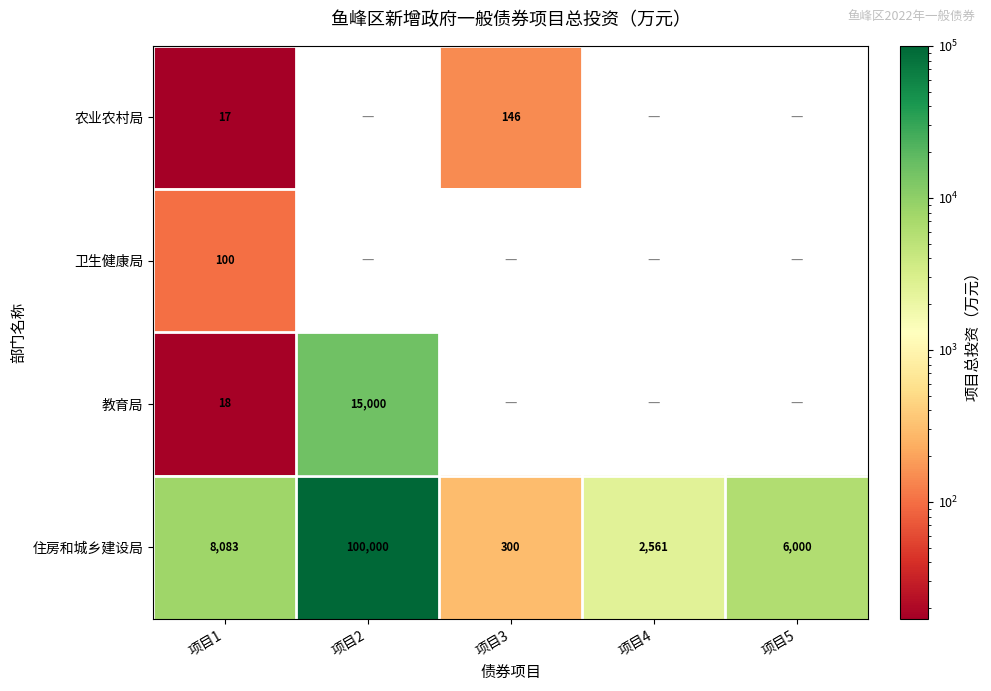

At which label does 住房和城乡建设局 reach its peak?

项目2